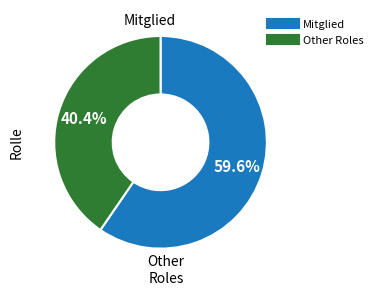

Is there a majority slice in this chart?

Yes